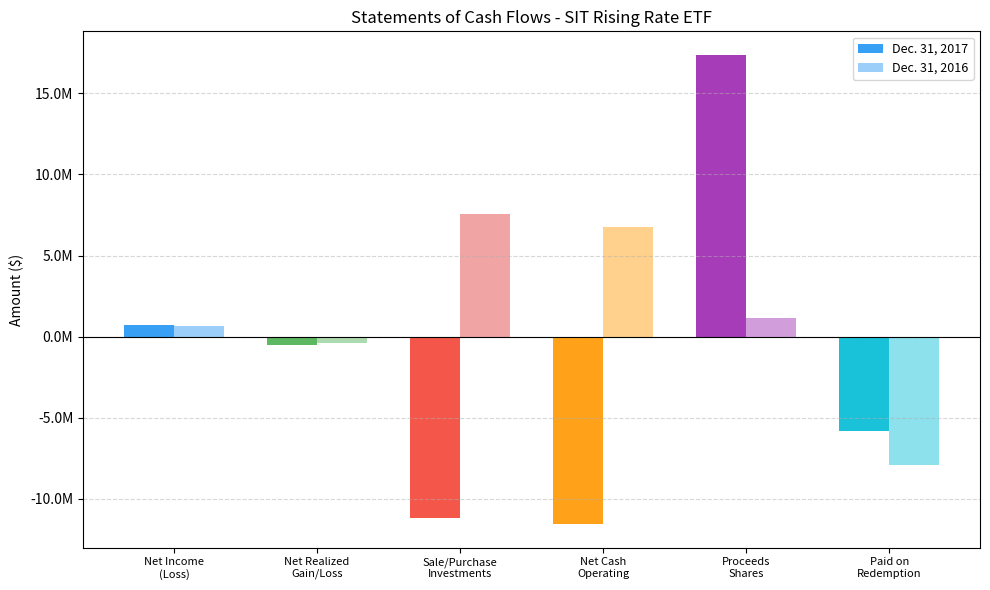

Is the value of Net income (loss) at Dec. 31, 2016 greater than the value of Net realized loss (gain) on investments at Dec. 31, 2017?

Yes